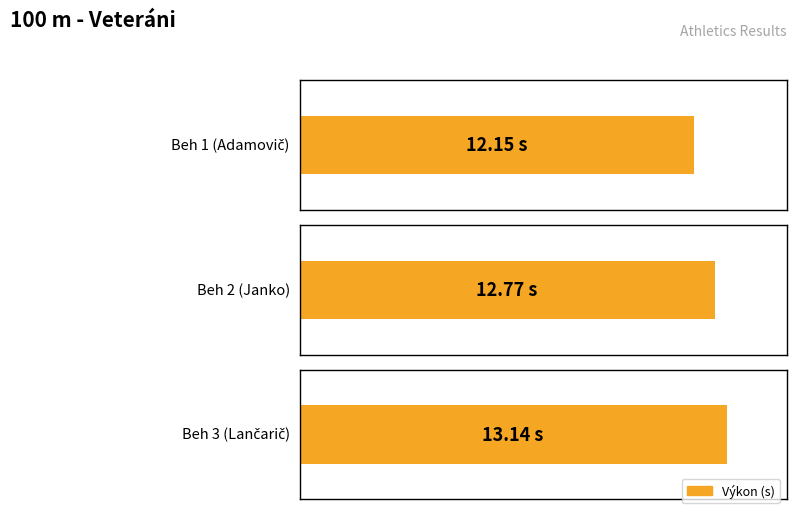

How many bars are there in total?

3